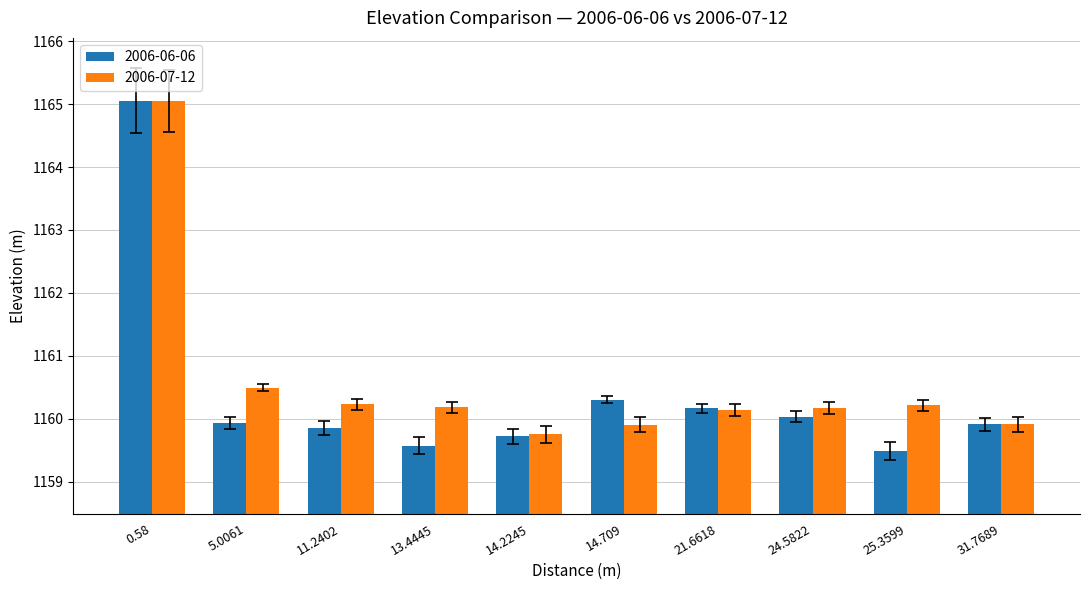

How many series are shown in this chart?

2